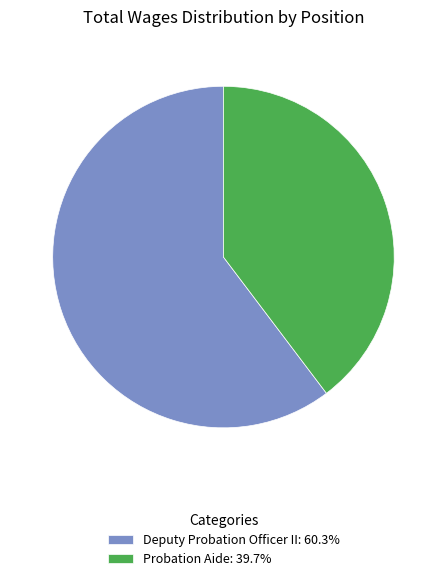

Count the number of slices in the pie.

2